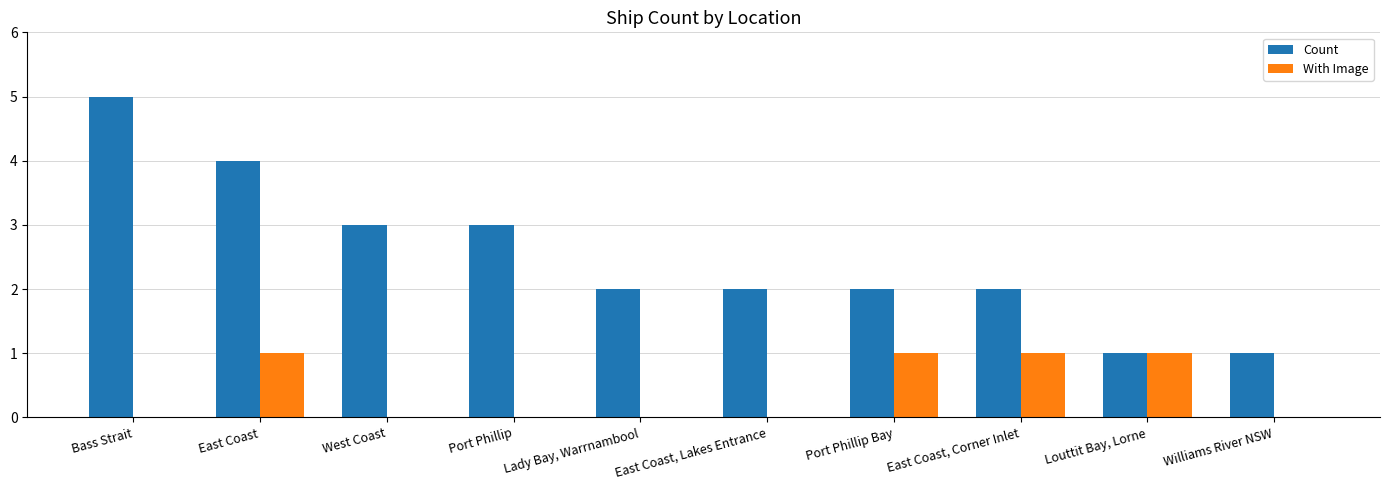

Does the chart contain stacked bars?

No